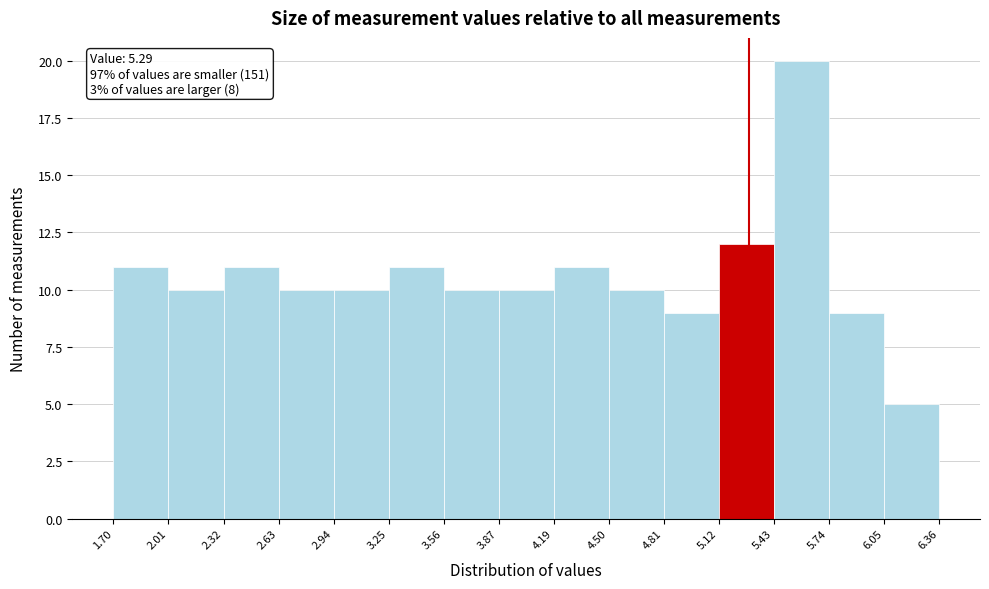

Which range on the x-axis has the tallest bar?

5.43 to 5.74